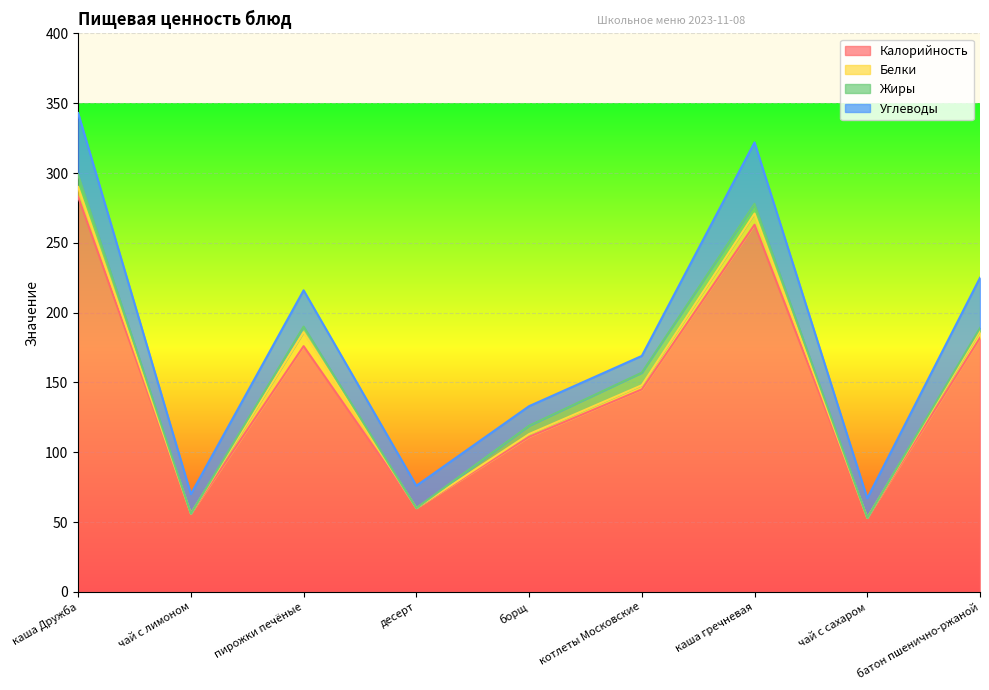

Reading right to left, transcribe all the data shown in this chart.

Калорийность: 182	53	263	145	111	60	176	56	283
Белки: 5	0	8	3	2	0	10	0	7
Жиры: 2	0	7	9	6	0	4	0	9
Углеводы: 36	14	44	12	14	16	26	14	44